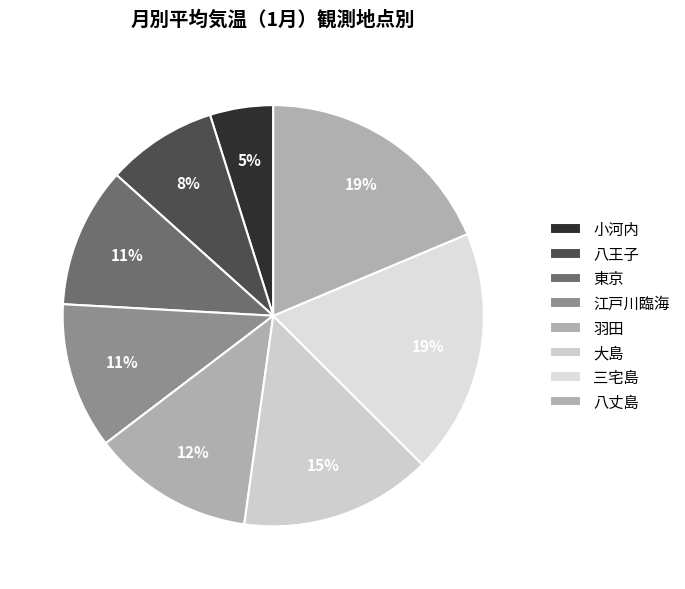

How many segments does this pie chart have?

8